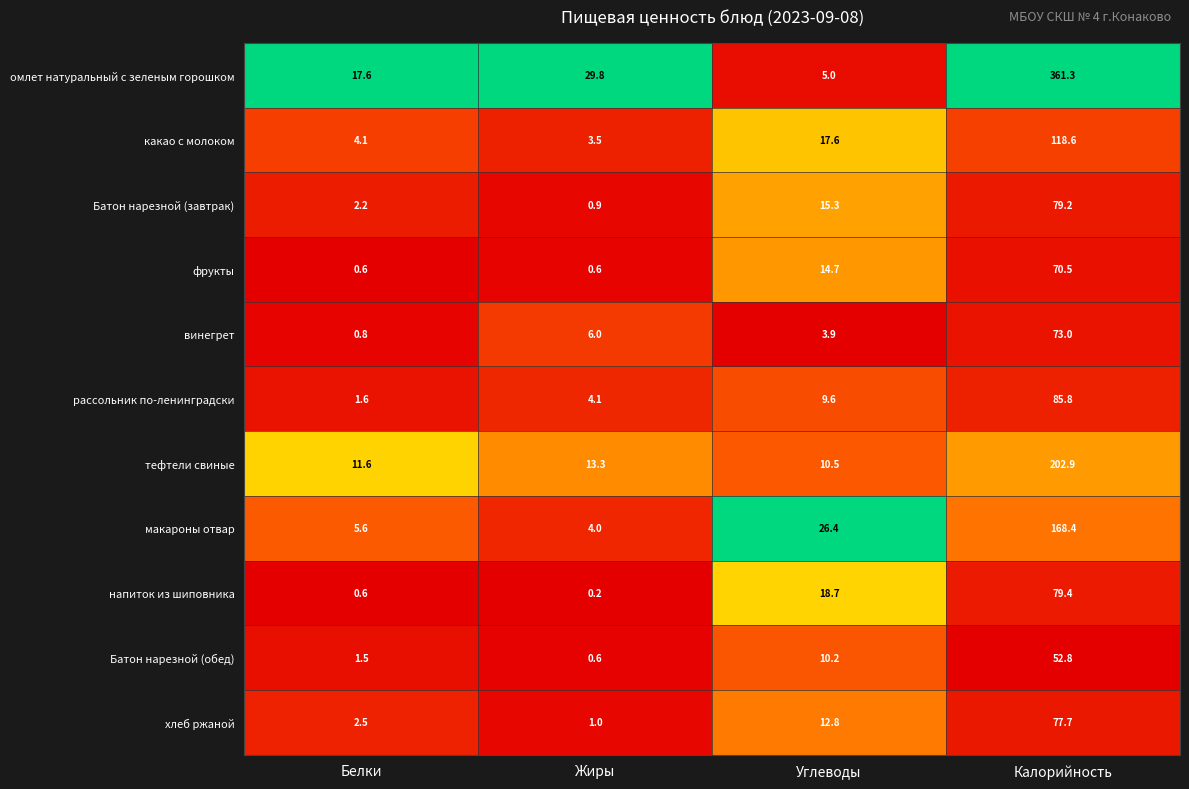

What is the approximate value of хлеб ржаной at Калорийность?

77.7